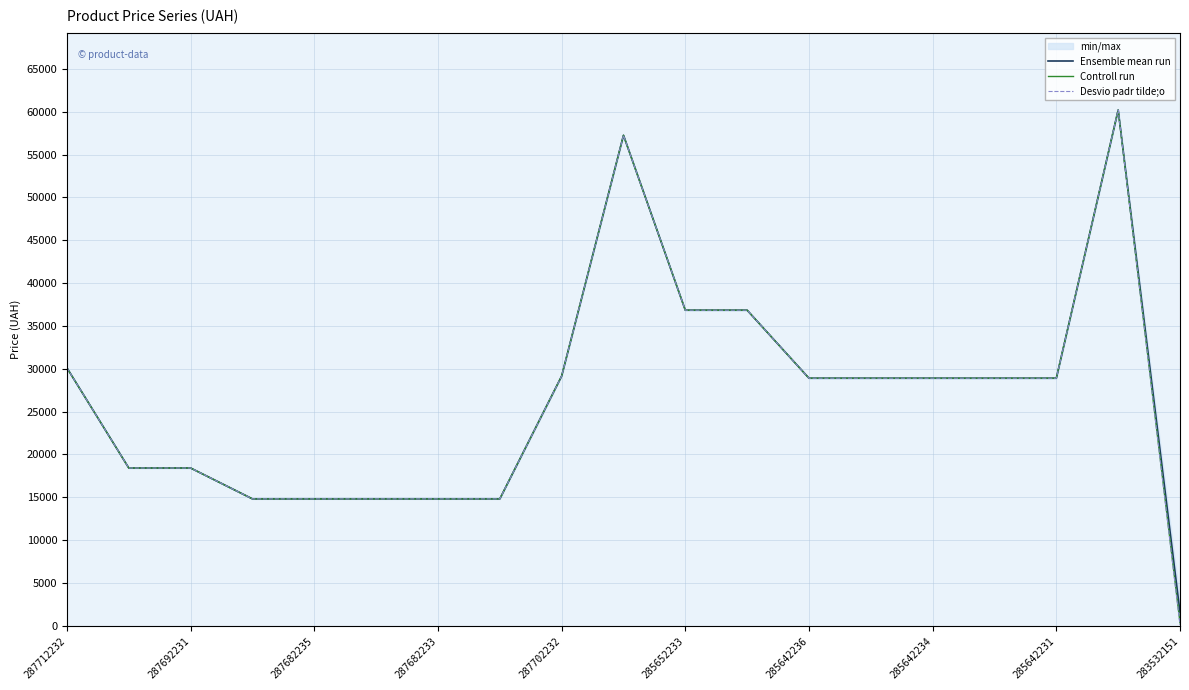

True or false: Controll run and Desvio padr tilde;o intersect in this chart.

False